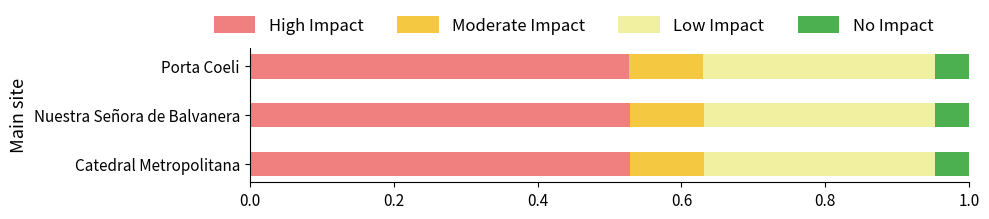

True or false: High Impact has a value of 0.7 at Nuestra Señora de Balvanera.

False